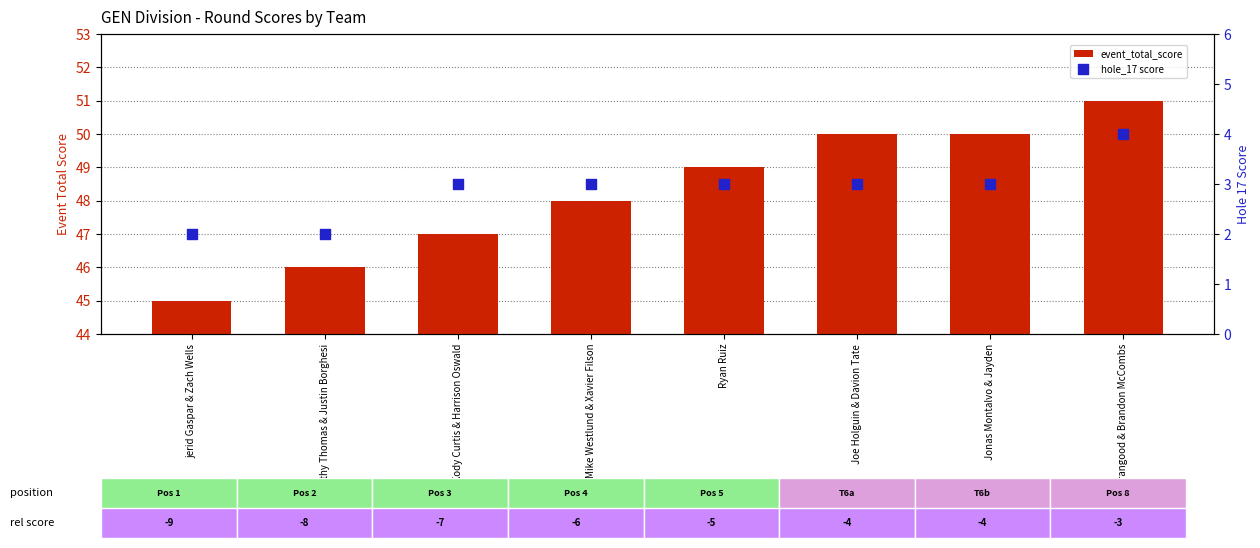

What is the total value across all series at Joe Holguin & Davion Tate?

53